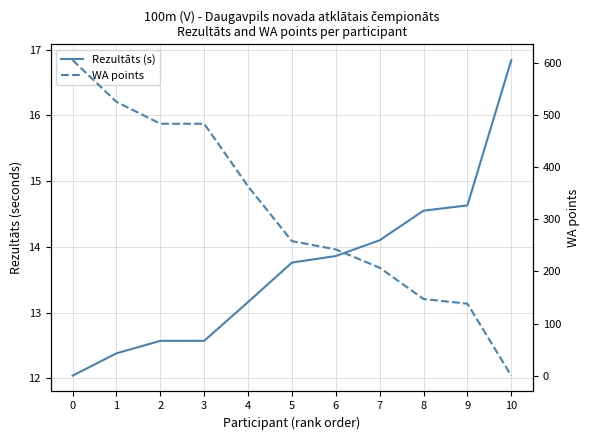

What is the sum of the Rezultāts (s) values at 7 and 6?

28.0